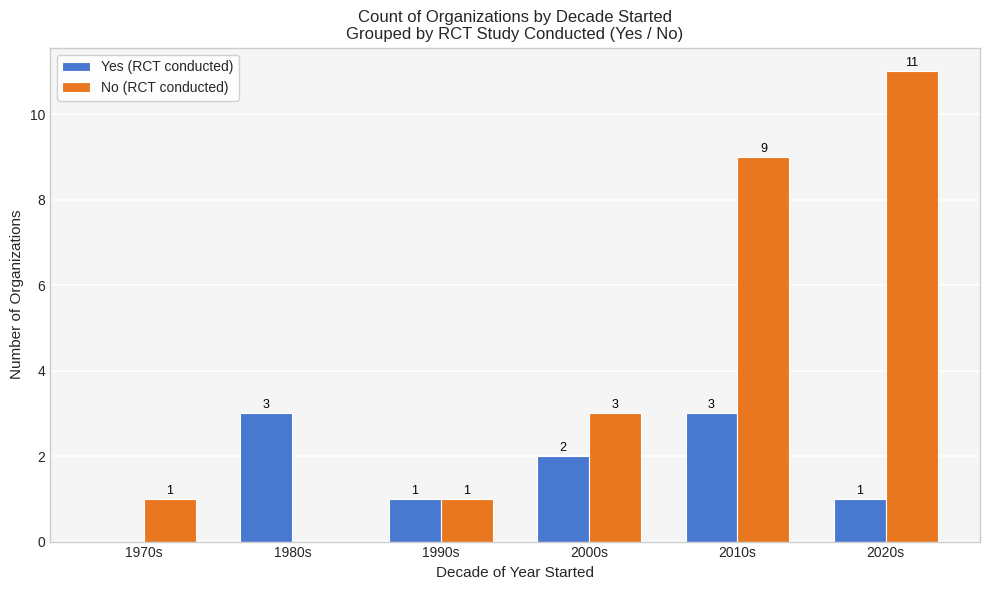

The No (RCT conducted) series shows 4 at 1980s. True or false?

False